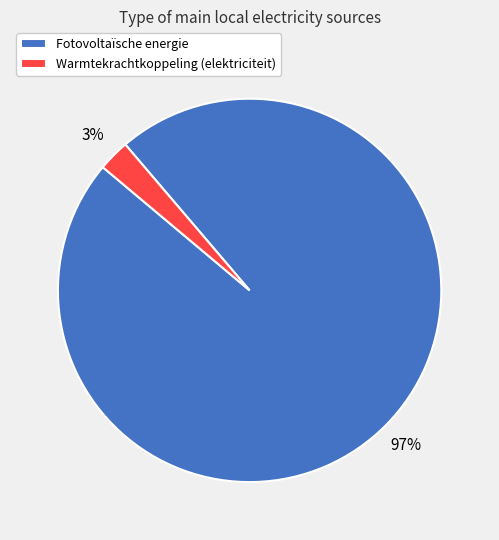

Rank the categories by value from highest to lowest.

Fotovoltaïsche energie, Warmtekrachtkoppeling (elektriciteit)